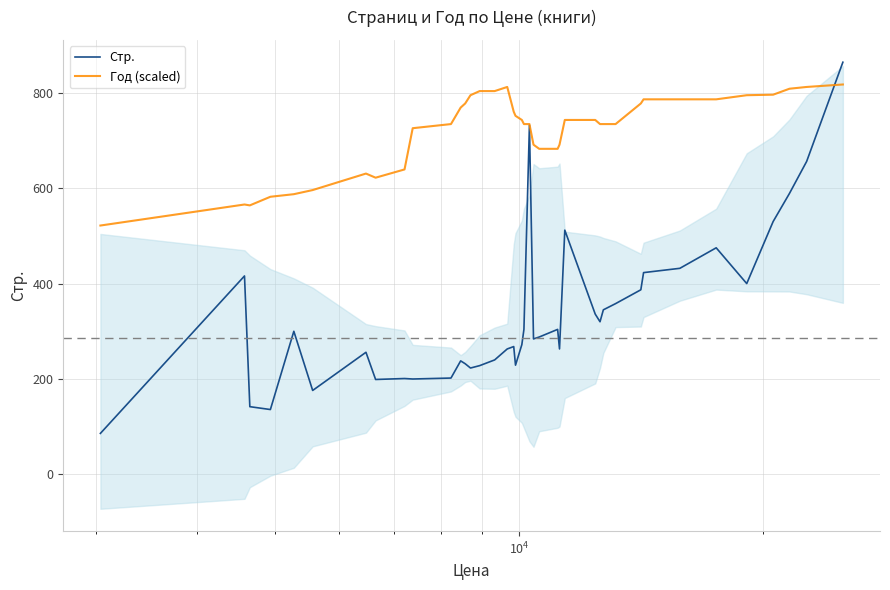

What is the maximum value for Год (scaled)?

817.3